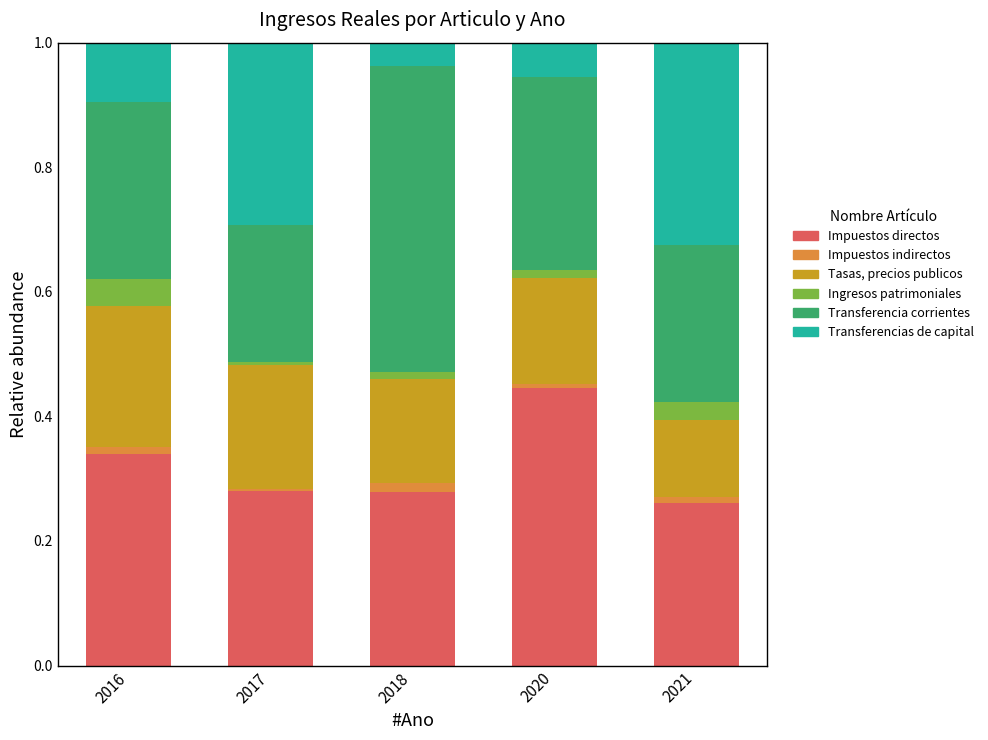

At which label does Impuestos directos reach its peak?

2020